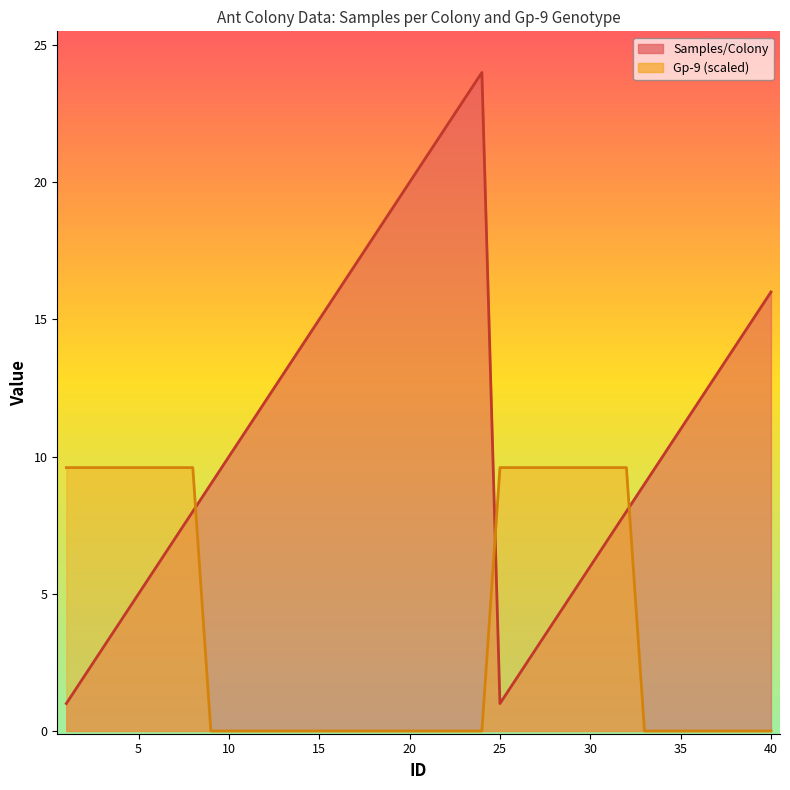

Reading left to right, extract all data points from this chart.

Samples/Colony: 1=1.0	2=2.0	3=3.0	4=4.0	5=5.0	6=6.0	7=7.0	8=8.0	9=9.0	10=10.0	11=11.0	12=12.0	13=13.0	14=14.0	15=15.0	16=16.0	17=17.0	18=18.0	19=19.0	20=20.0	21=21.0	22=22.0	23=23.0	24=24.0	25=1.0	26=2.0	27=3.0	28=4.0	29=5.0	30=6.0	31=7.0	32=8.0	33=9.0	34=10.0	35=11.0	36=12.0	37=13.0	38=14.0	39=15.0	40=16.0
Gp-9: 1=9.6	2=9.6	3=9.6	4=9.6	5=9.6	6=9.6	7=9.6	8=9.6	9=0.0	10=0.0	11=0.0	12=0.0	13=0.0	14=0.0	15=0.0	16=0.0	17=0.0	18=0.0	19=0.0	20=0.0	21=0.0	22=0.0	23=0.0	24=0.0	25=9.6	26=9.6	27=9.6	28=9.6	29=9.6	30=9.6	31=9.6	32=9.6	33=0.0	34=0.0	35=0.0	36=0.0	37=0.0	38=0.0	39=0.0	40=0.0